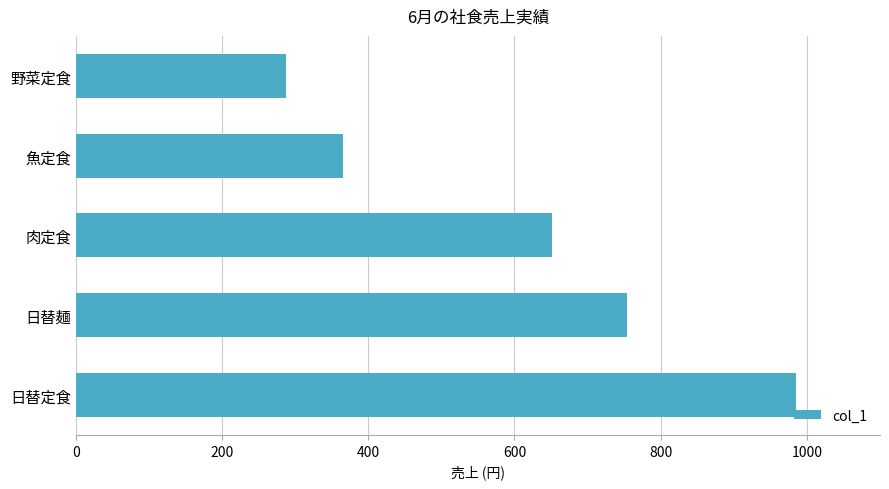

Reading bottom to top, transcribe all the data shown in this chart.

985	754	652	365	287